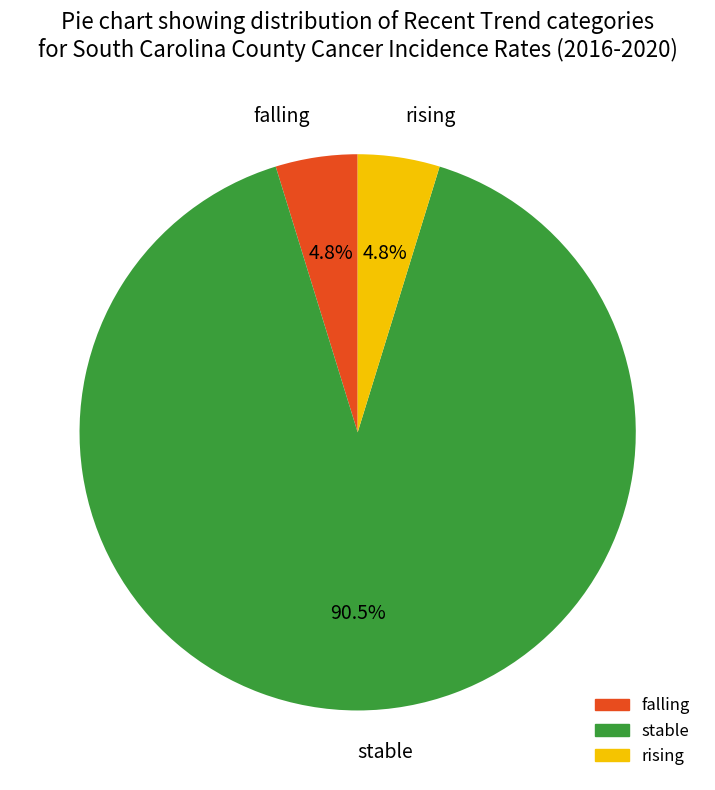

To the nearest percent, what is the average slice percentage?

33%